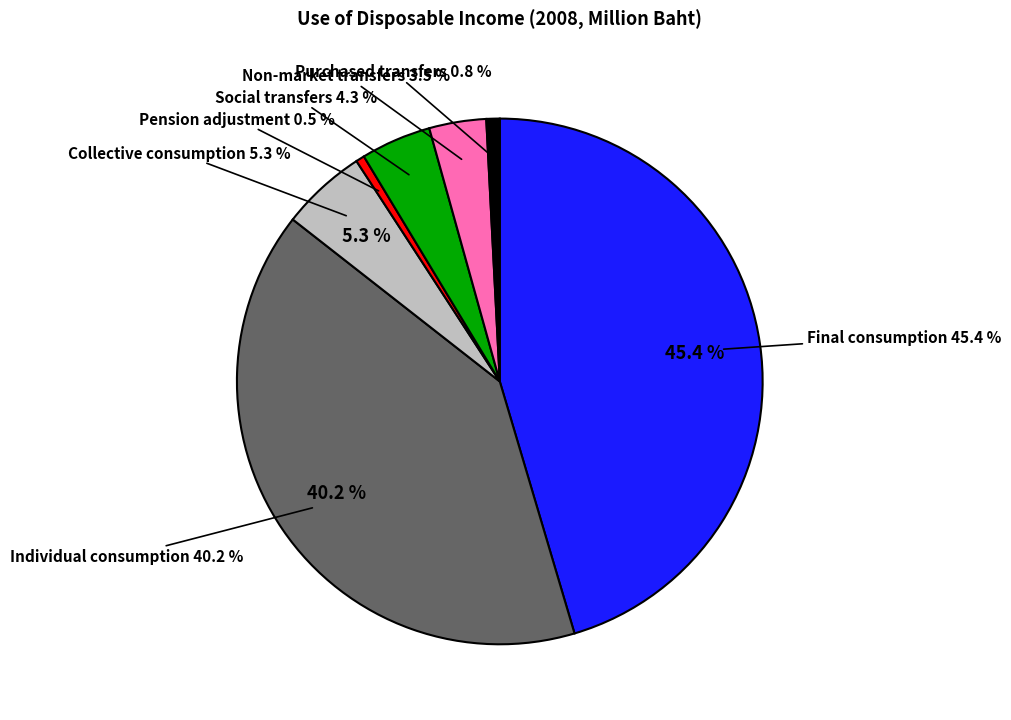

True or false: Social transfers in kind accounts for 4% of the total.

True